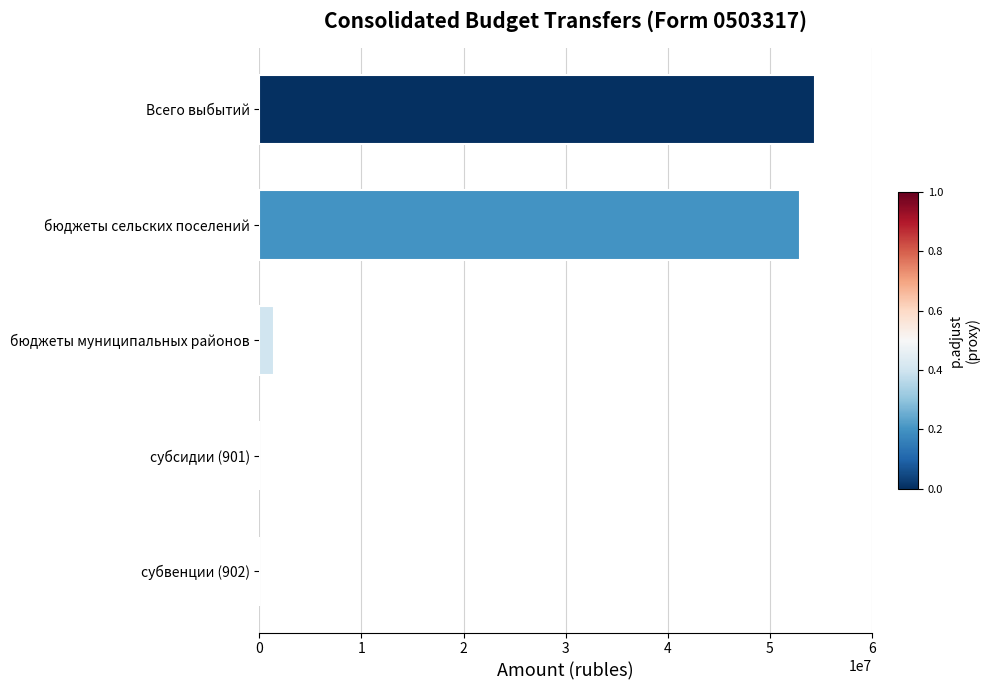

Approximately how many times larger is the value at бюджеты сельских поселений compared to бюджеты муниципальных районов?

36.2